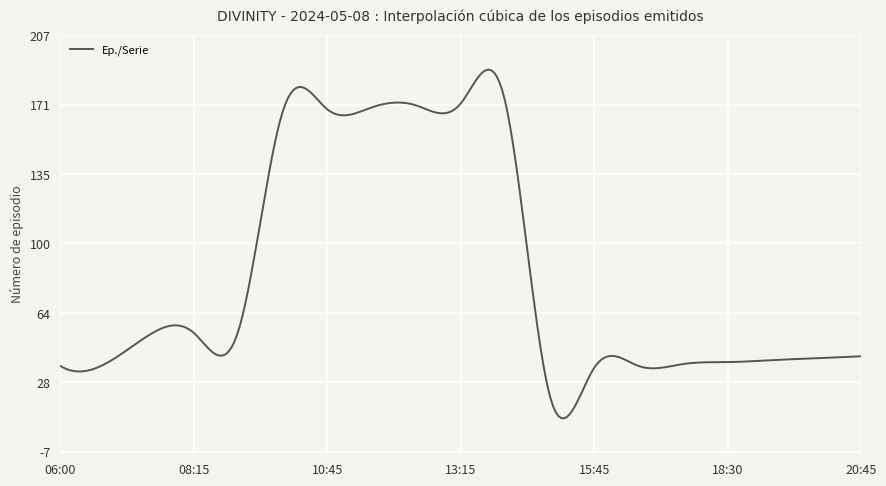

What is the difference between the maximum and minimum values?

179.4